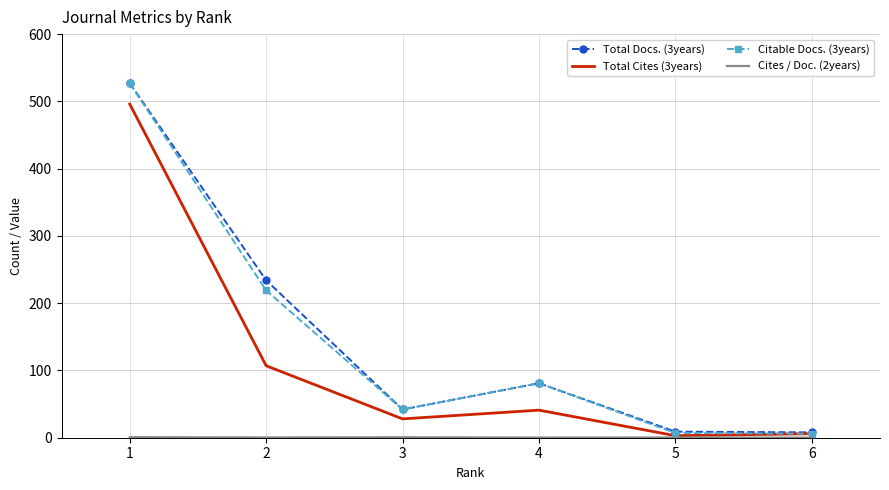

What is the maximum value shown in the chart?

527.0